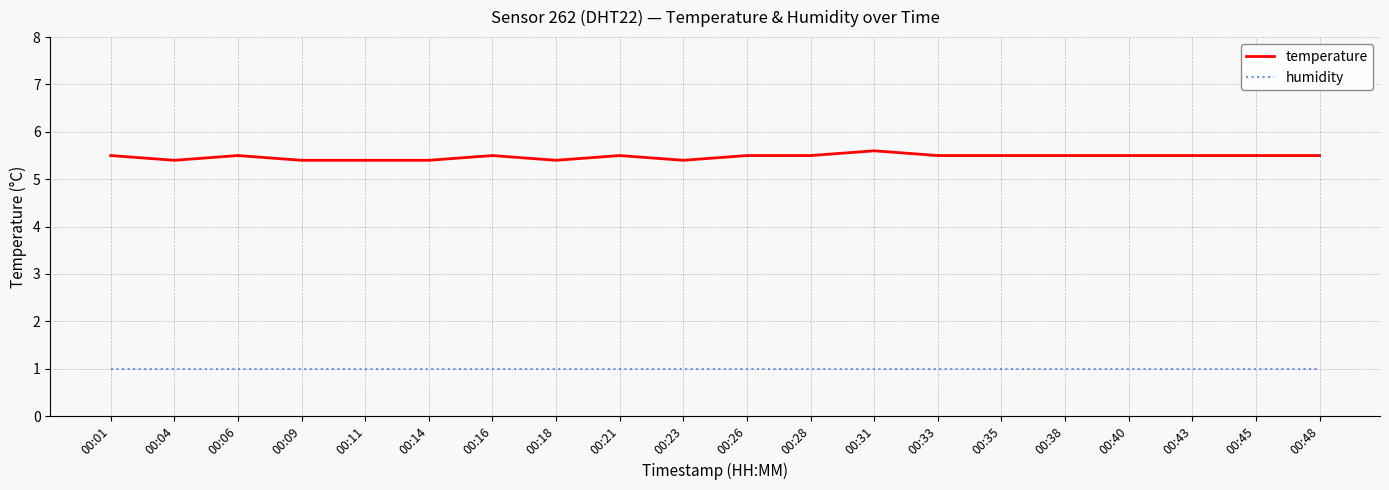

Reading left to right, extract all data points from this chart.

temperature: 5.5	5.4	5.5	5.4	5.4	5.4	5.5	5.4	5.5	5.4	5.5	5.5	5.6	5.5	5.5	5.5	5.5	5.5	5.5	5.5
humidity: 1.0	1.0	1.0	1.0	1.0	1.0	1.0	1.0	1.0	1.0	1.0	1.0	1.0	1.0	1.0	1.0	1.0	1.0	1.0	1.0